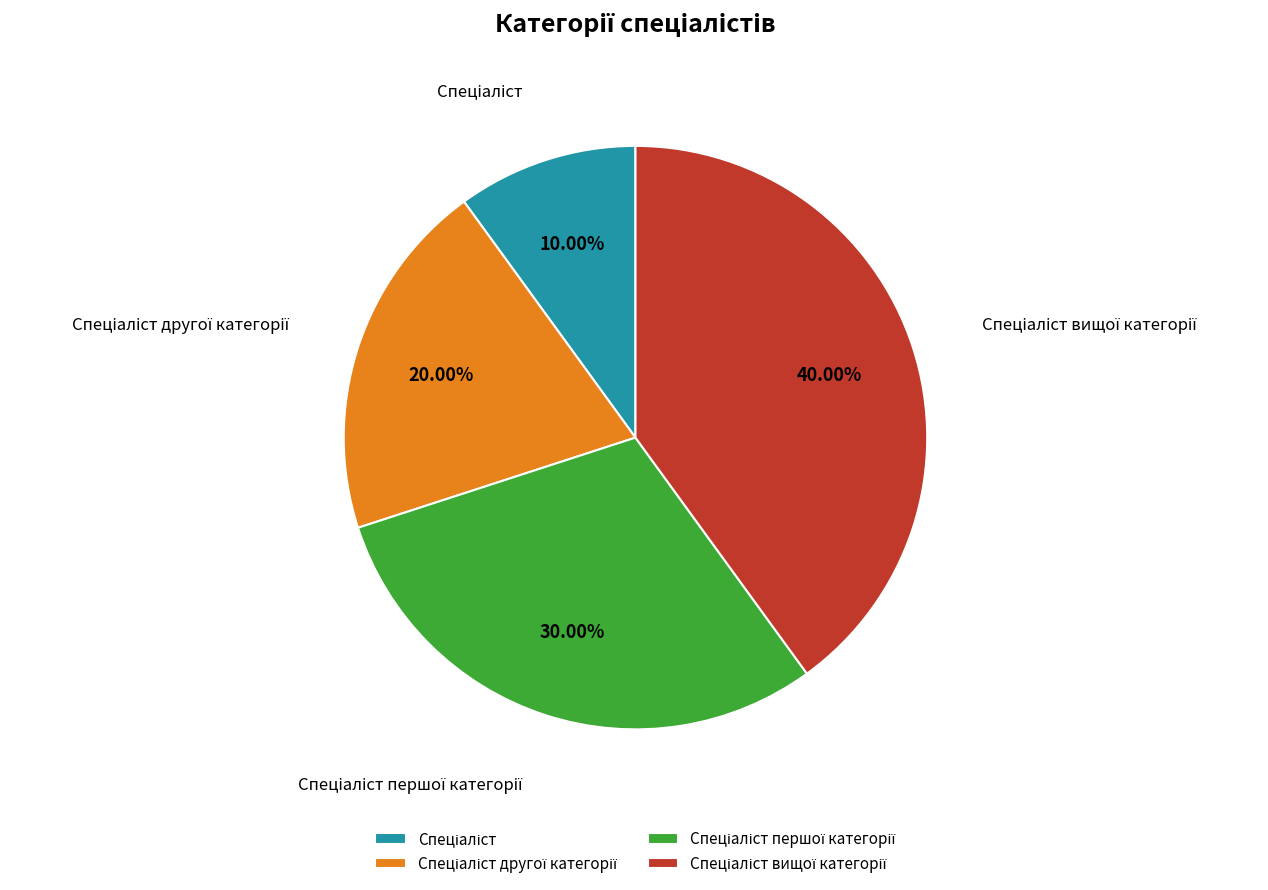

To the nearest percent, what is the average slice percentage?

25%